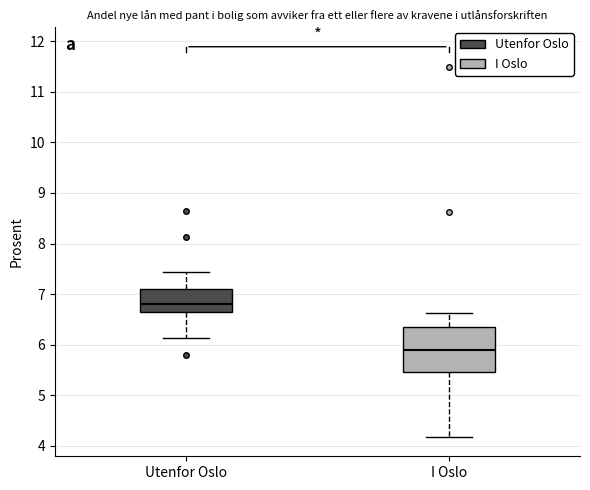

Where is the lower edge of the box for Utenfor Oslo on the y-axis? The values are not printed on the chart, so give them approximately, as read against the axis.

6.6